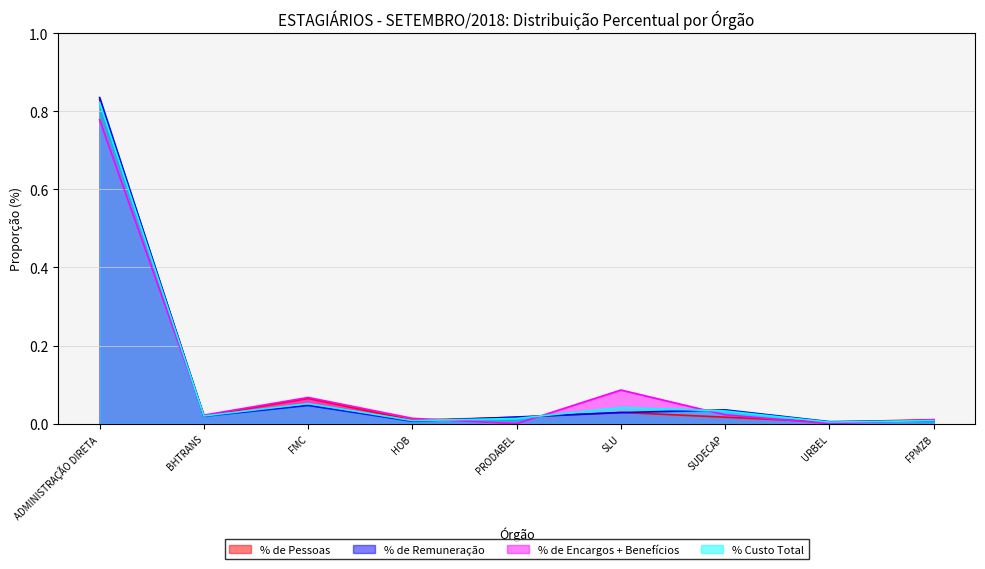

The value of % de Encargos + Benefícios at PRODABEL is 0.2. True or false?

False